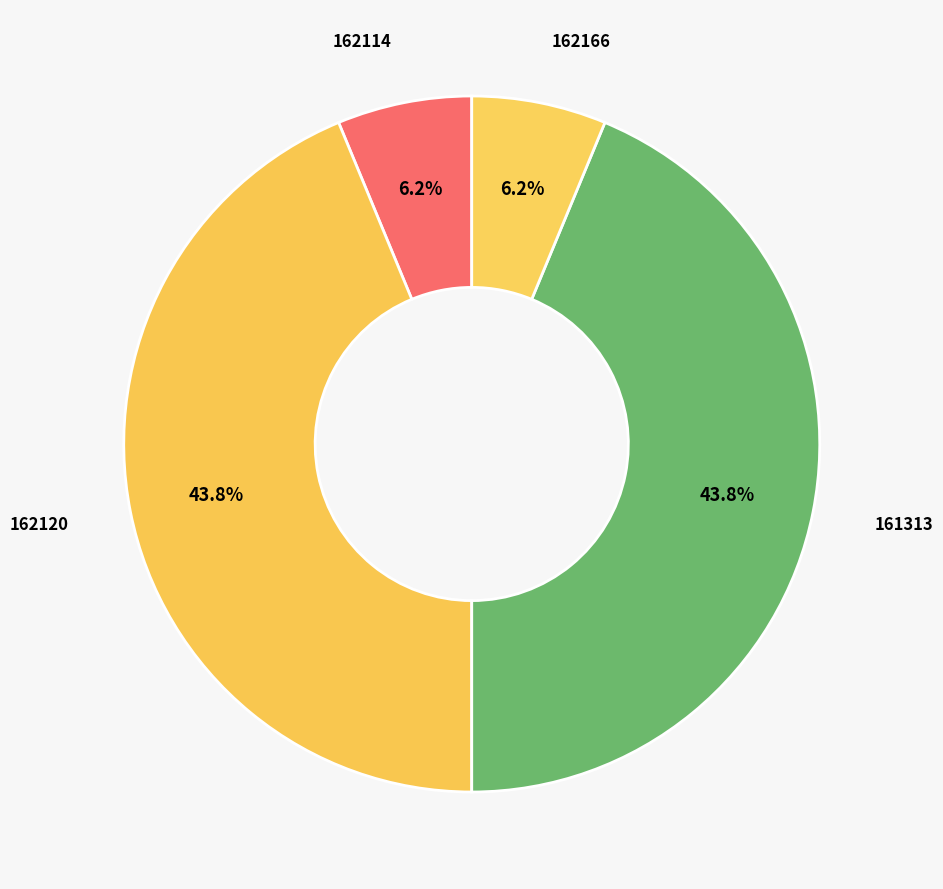

Count the number of slices in the pie.

4